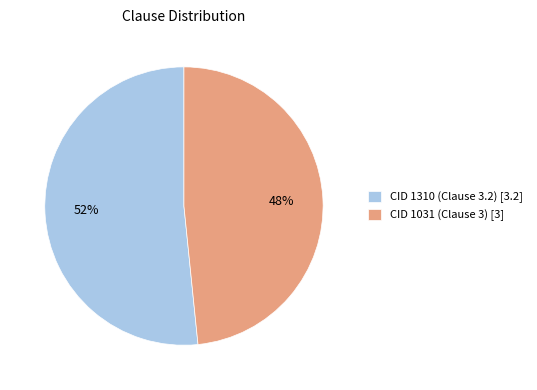

Which has a higher value, CID 1310 (Clause 3.2) or CID 1031 (Clause 3)?

CID 1310 (Clause 3.2)